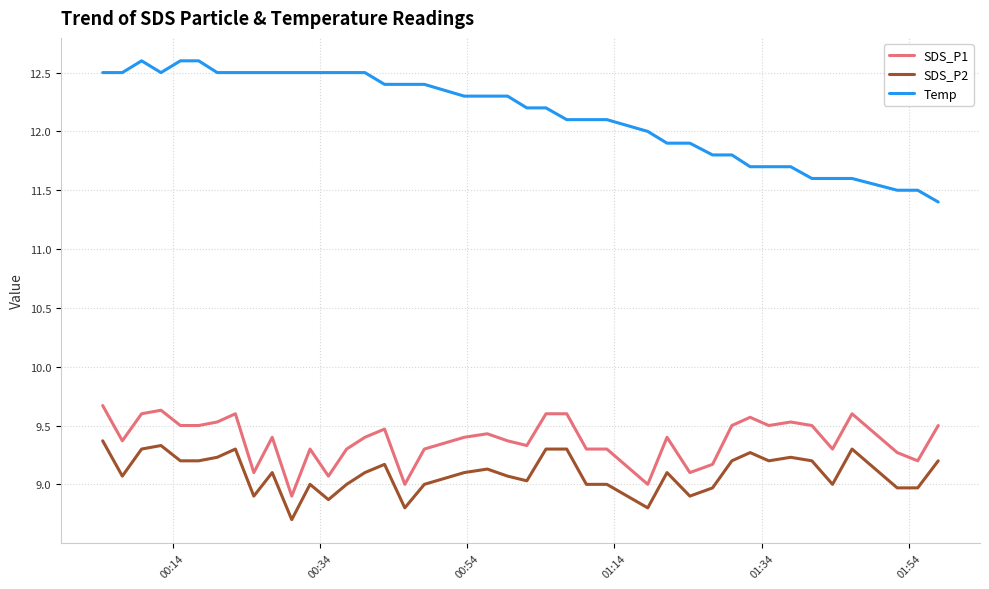

List the series in order of their peak value, lowest first.

SDS_P2, SDS_P1, Temp